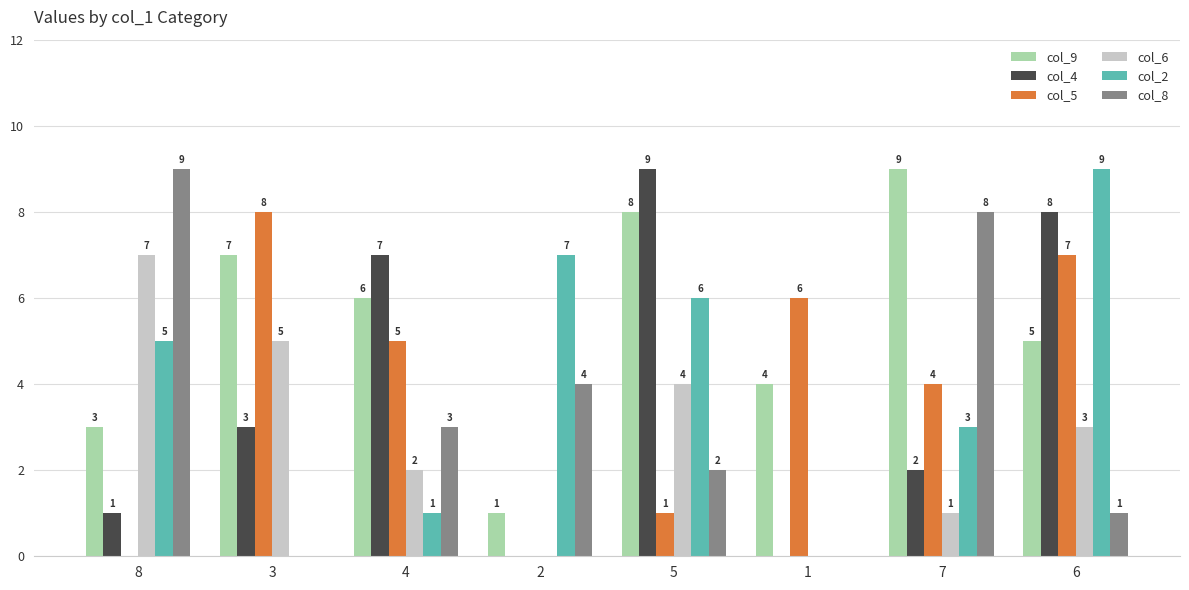

How many groups of bars are there?

8